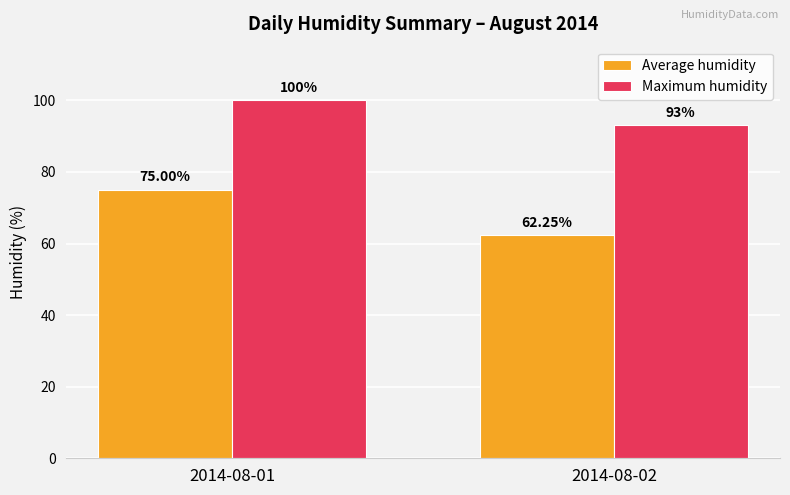

Is the value of Maximum humidity at 2014-08-02 greater than the value of Average humidity at 2014-08-01?

Yes